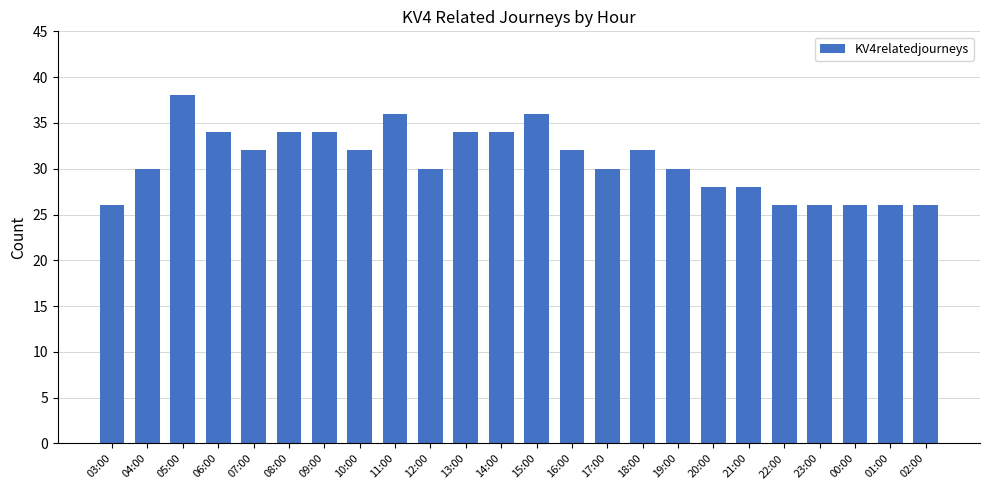

Approximately how many times larger is the value at 12:00 compared to 05:00?

0.8